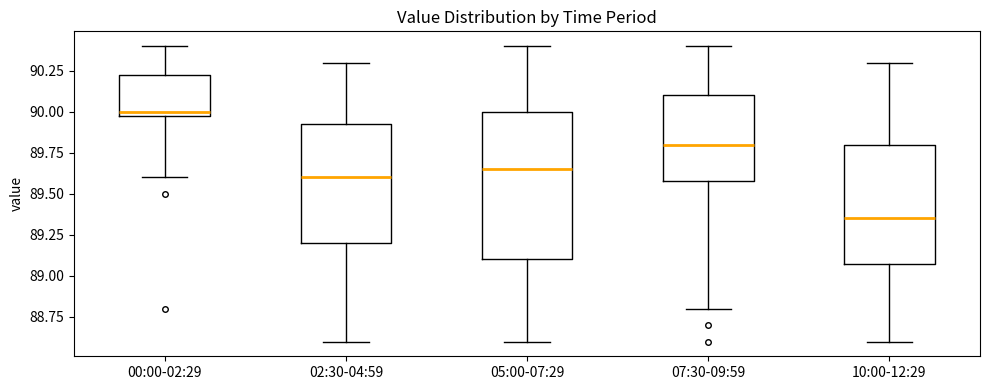

Which box has the lowest median line?

10:00-12:29